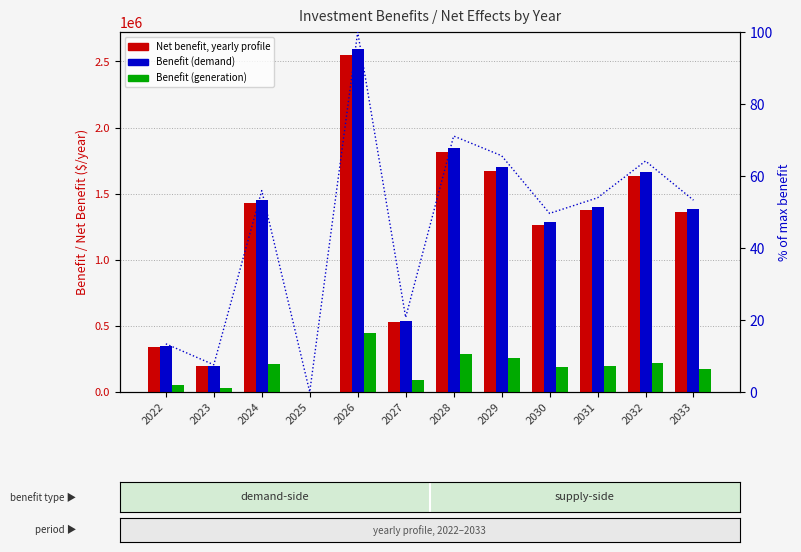

Where does the Benefit, yearly profile (generation) series first go above 193252?

2024